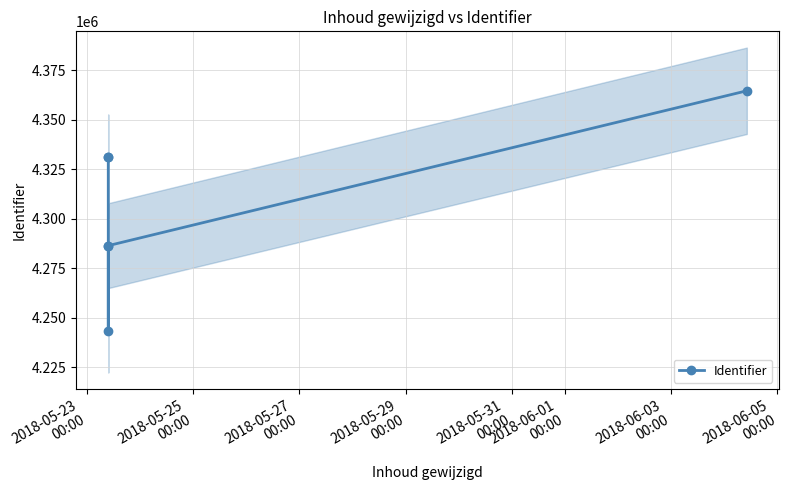

What is the sum of all values?

25843077